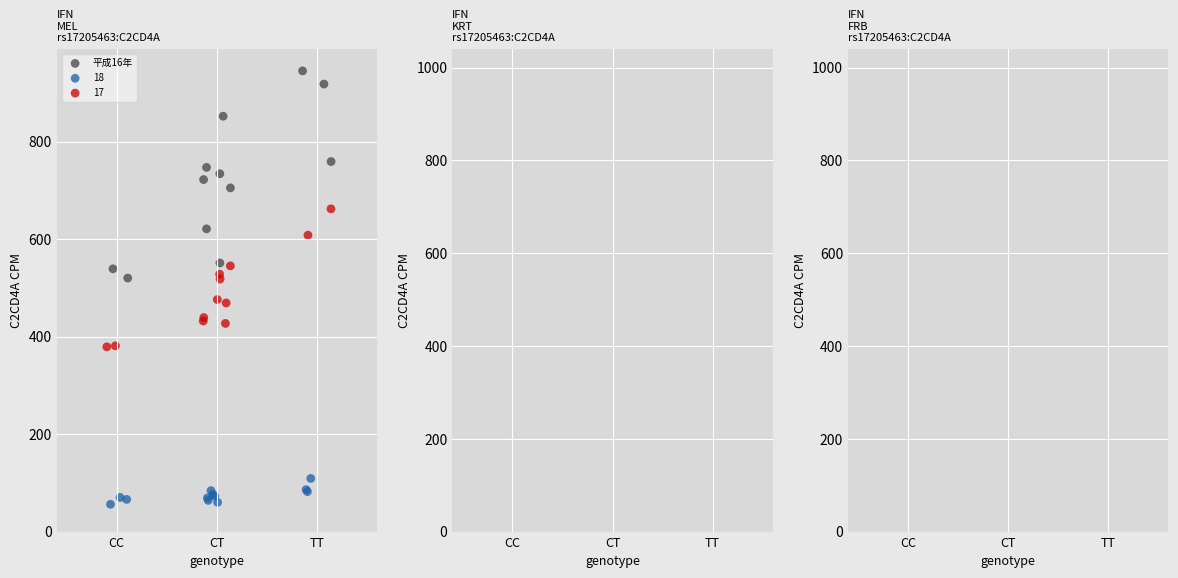

Which series has the largest Y range (max minus min)?

平成16年